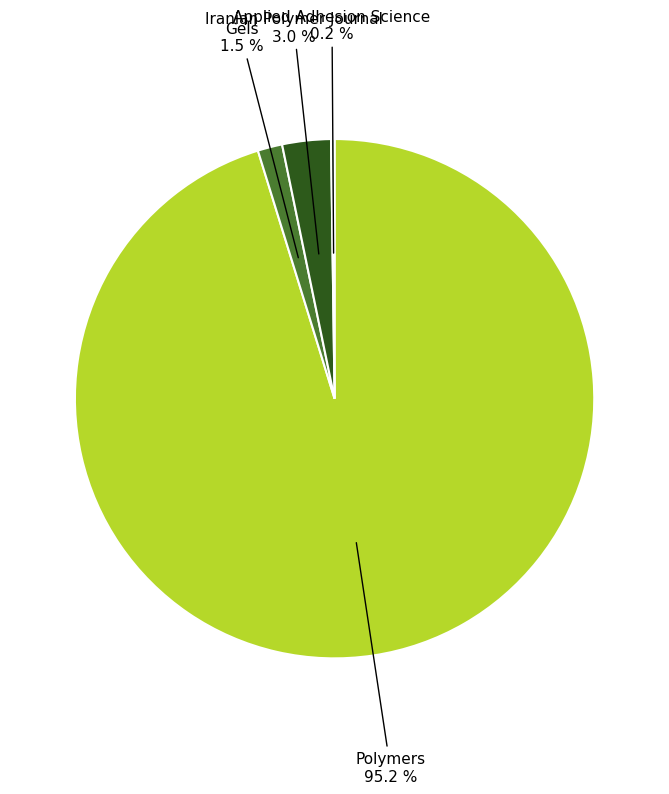

Does any single category account for the majority?

Yes